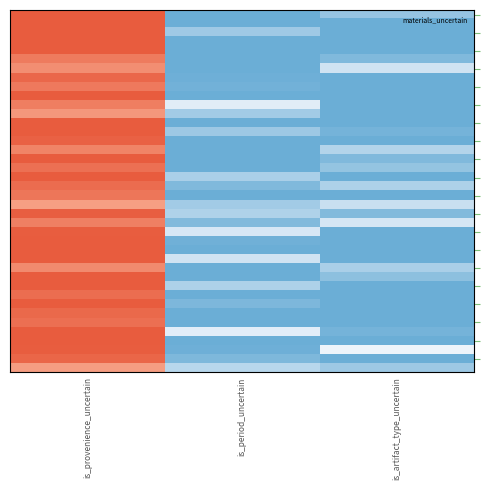

At which category does the chart reach its peak across all series?

is_provenience_uncertain